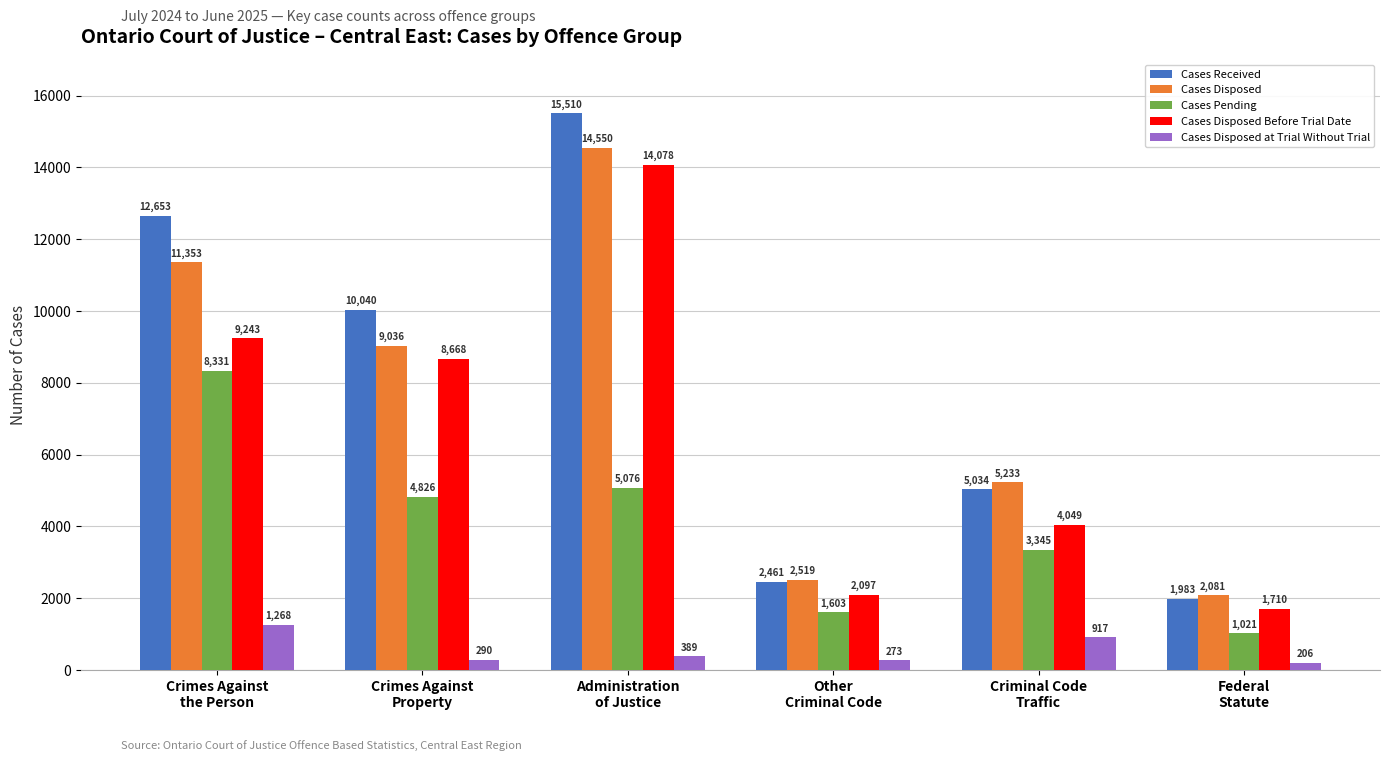

At how many categories does at least one series exceed 13538?

1